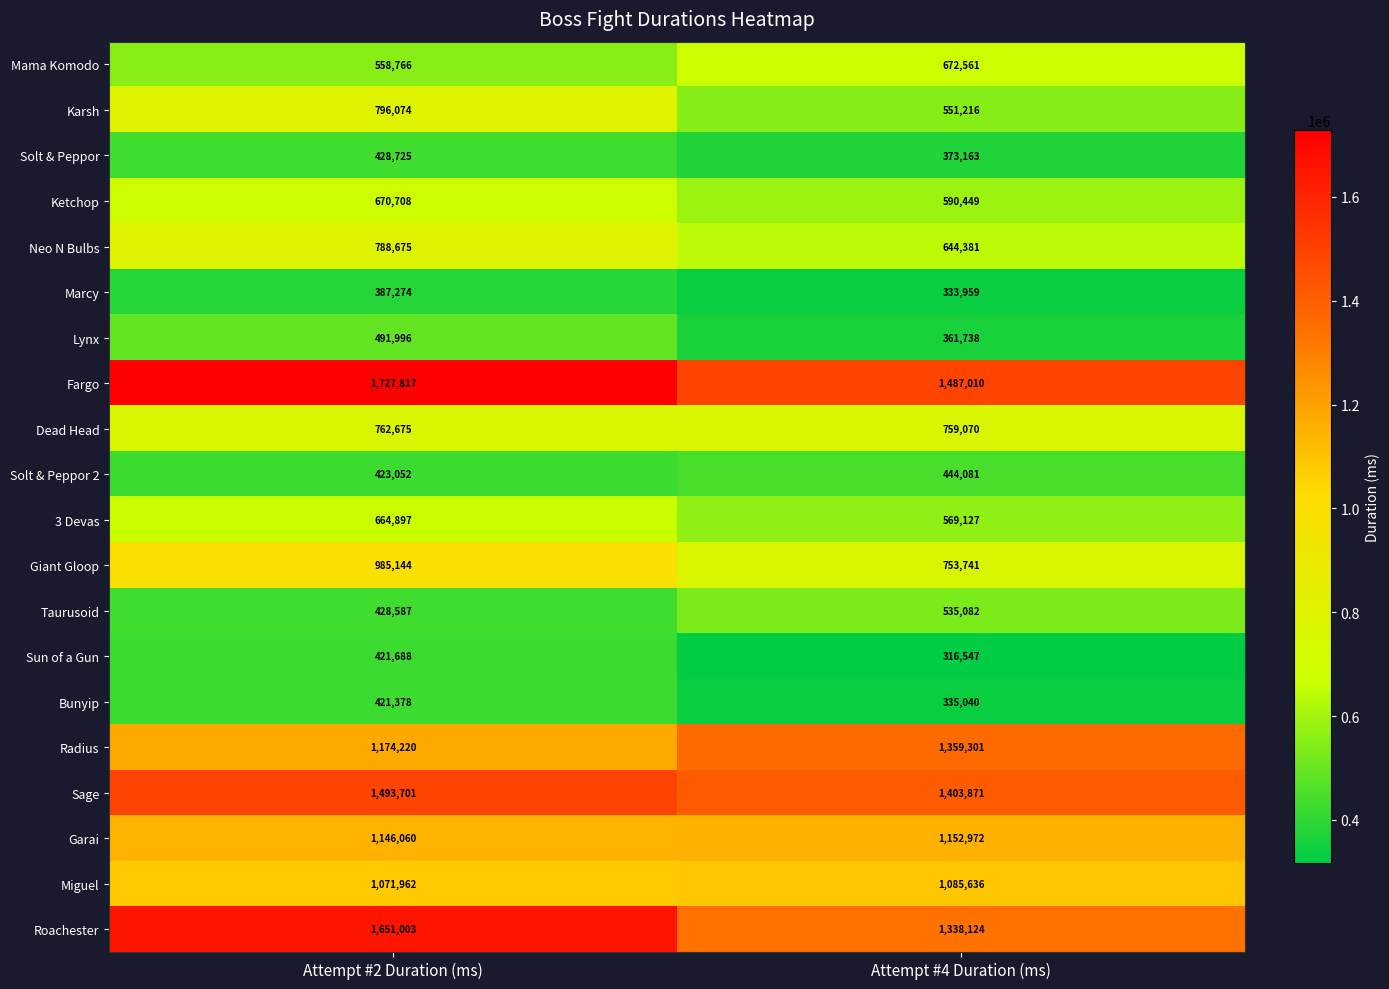

What value does the Mama Komodo series have at Attempt #4 Duration (ms)?

672561